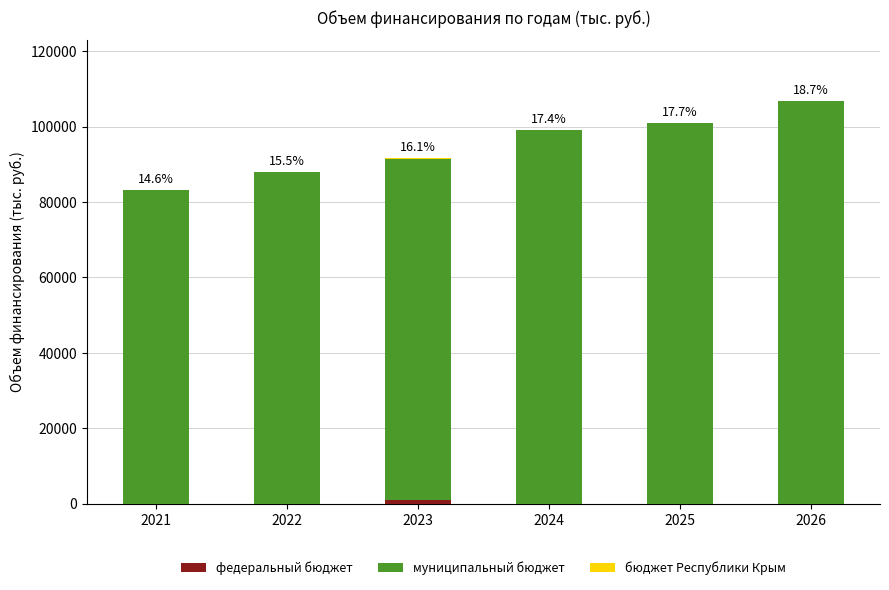

Where does the бюджет Республики Крым series first go above 116?

2021